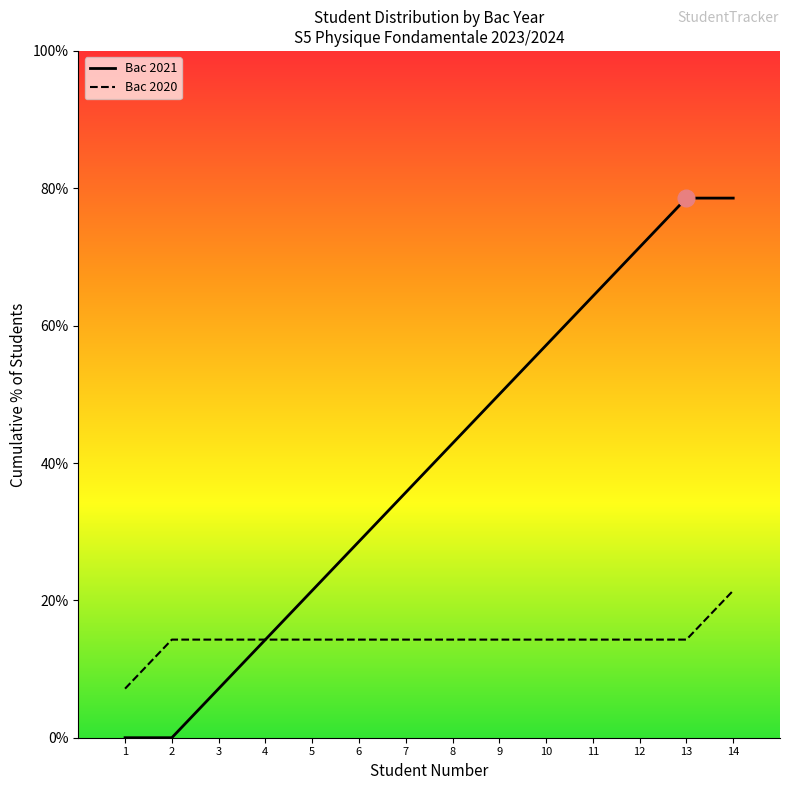

What is the spread (max minus min) of values at 8?

28.6